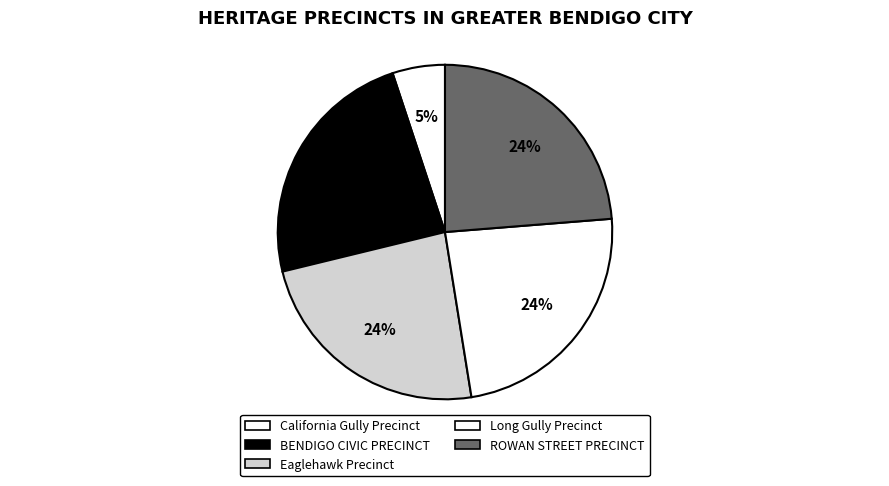

Between Long Gully Precinct and Eaglehawk Precinct, which is larger?

Long Gully Precinct